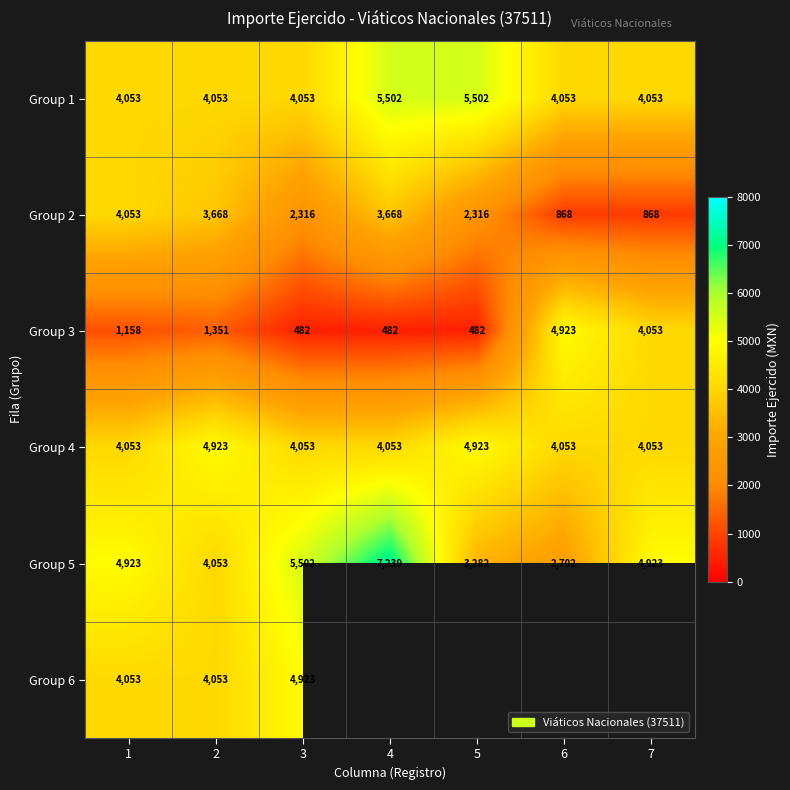

Count the Group 2 values in the range 868 to 3668.

6